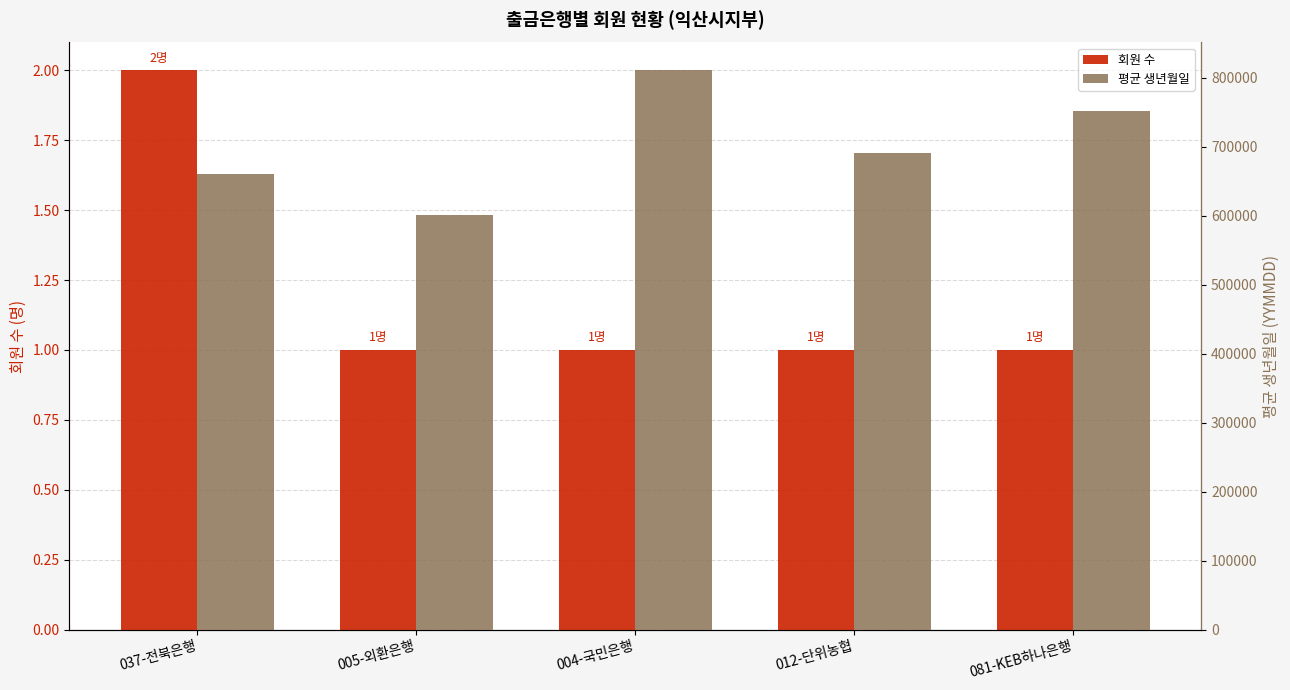

How many bars are there in total?

10